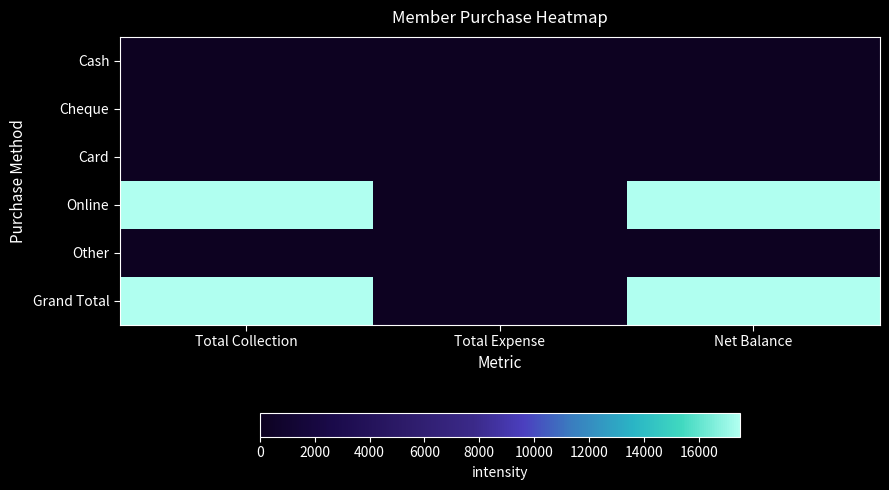

Reading left to right, transcribe all the data shown in this chart.

Cash: Total Collection=0	Total Expense=0	Net Balance=0
Cheque: Total Collection=0	Total Expense=0	Net Balance=0
Card: Total Collection=0	Total Expense=0	Net Balance=0
Online: Total Collection=17500	Total Expense=0	Net Balance=17500
Other: Total Collection=0	Total Expense=0	Net Balance=0
Grand Total: Total Collection=17500	Total Expense=0	Net Balance=17500